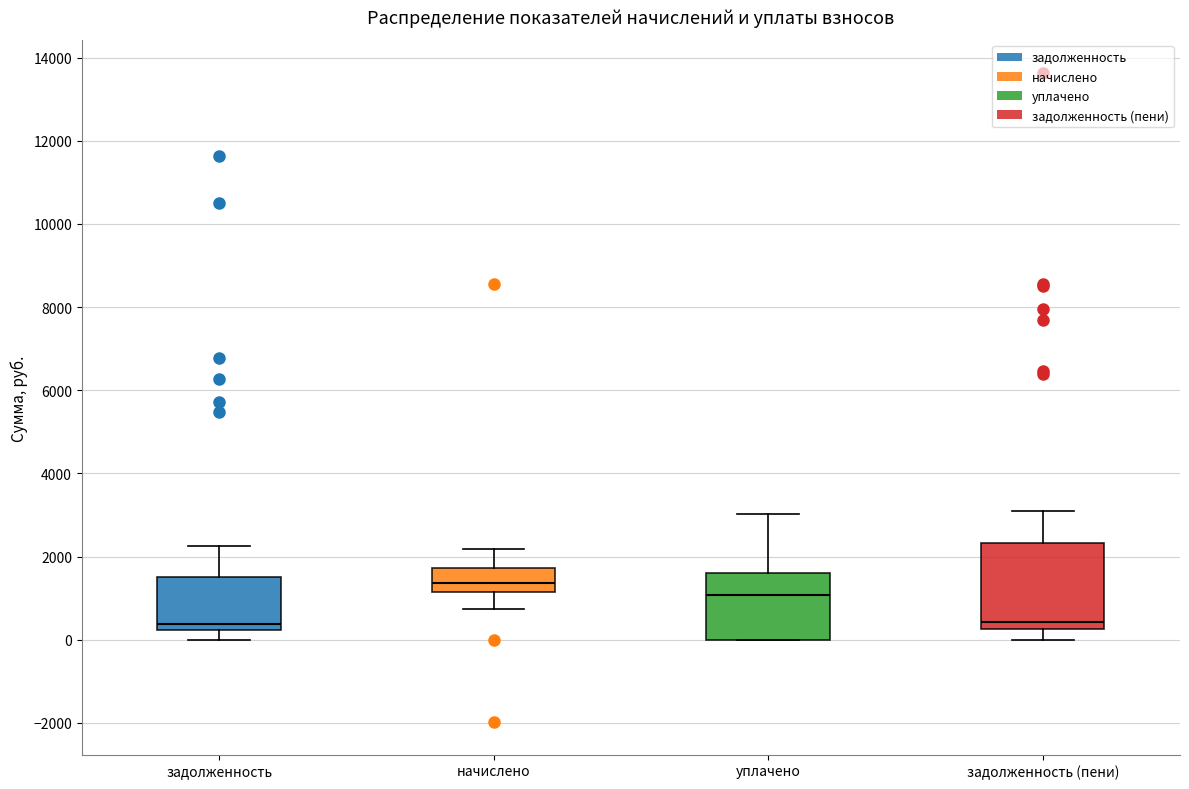

Where does the median line of the box for уплачено sit on the y-axis? The values are not printed on the chart, so give them approximately, as read against the axis.

1000